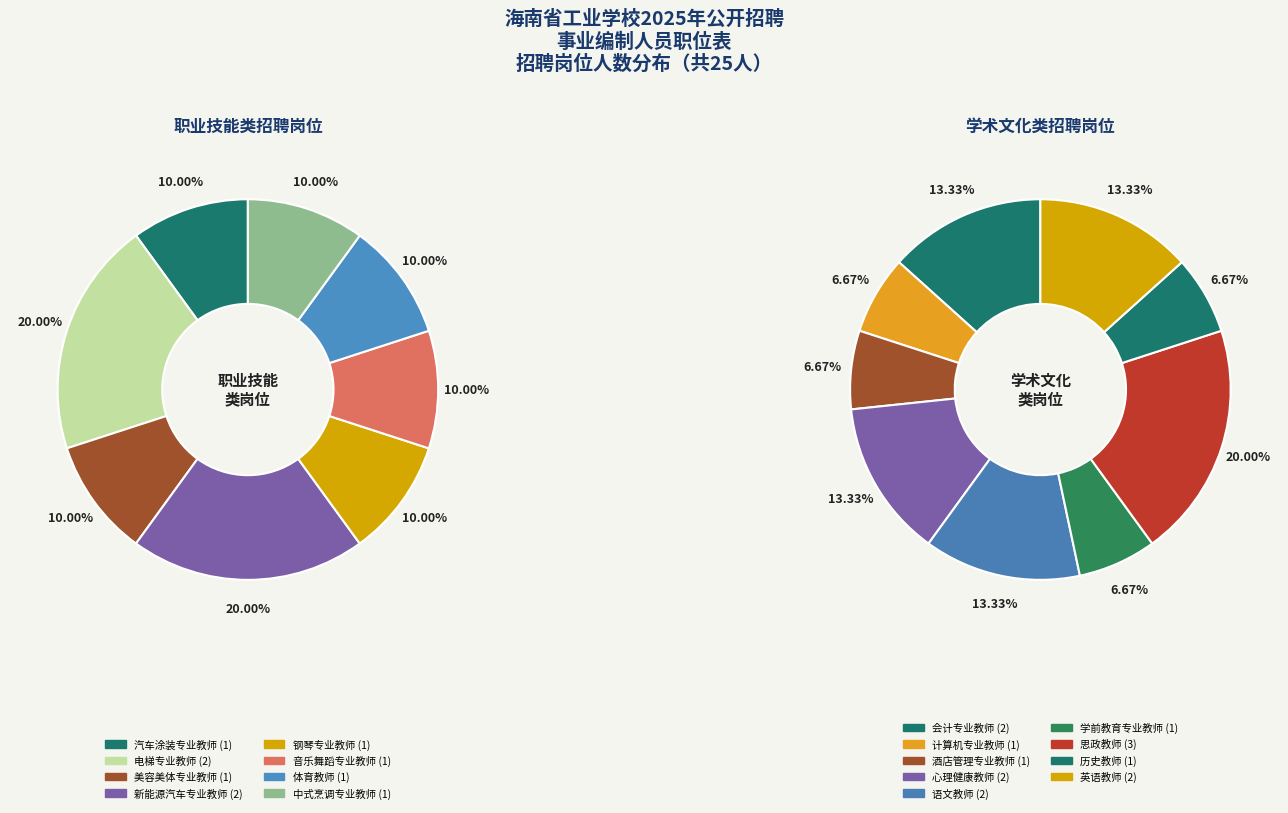

How many segments does this pie chart have?

17